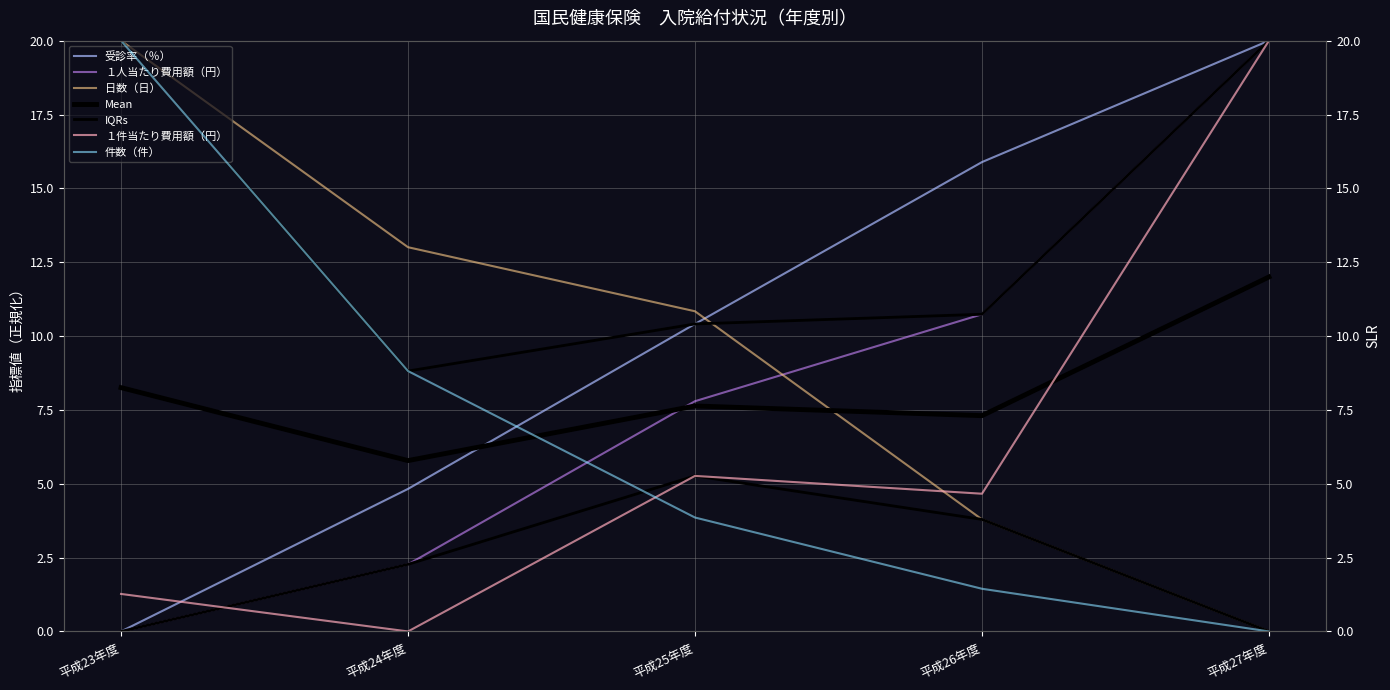

At which category does the chart reach its peak across all series?

平成27年度